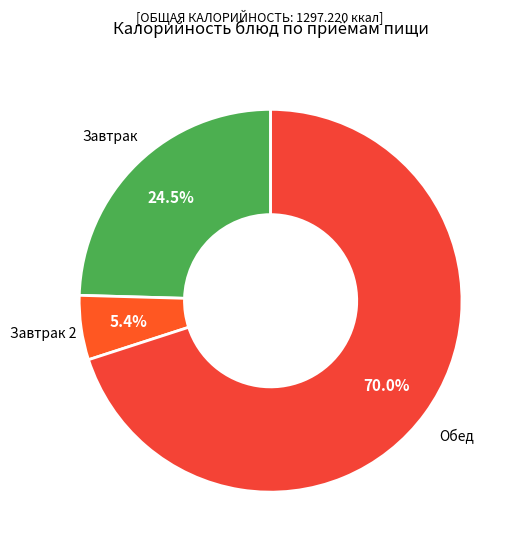

Rank the categories by value from highest to lowest.

Обед, Завтрак, Завтрак 2